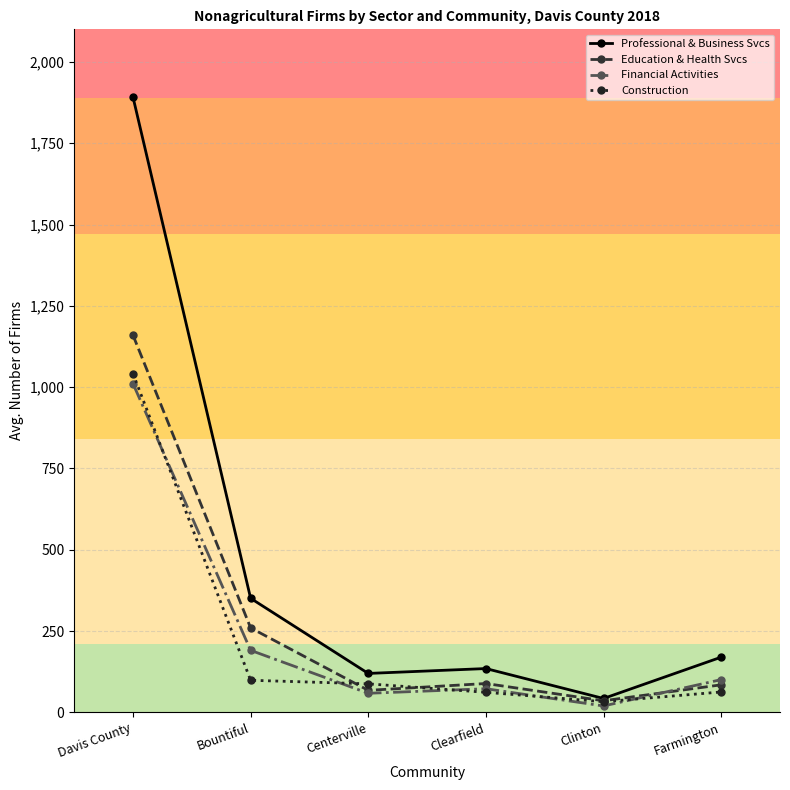

The value of Financial Activities at Clearfield is 73. True or false?

True